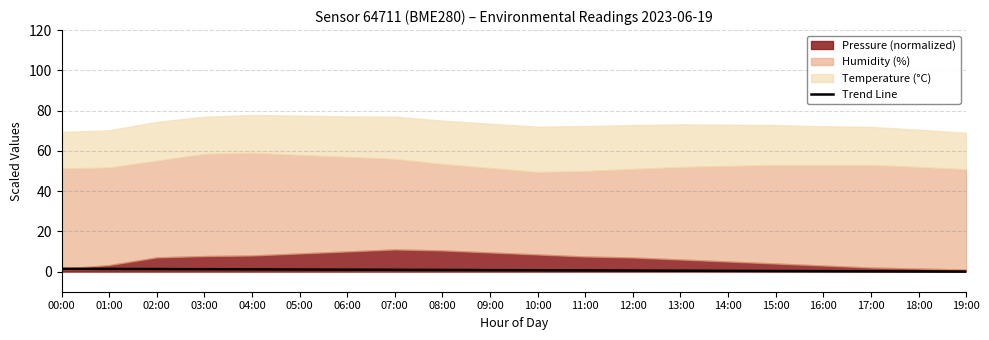

True or false: Trend Line has a value of 1.0 at 06:00.

True